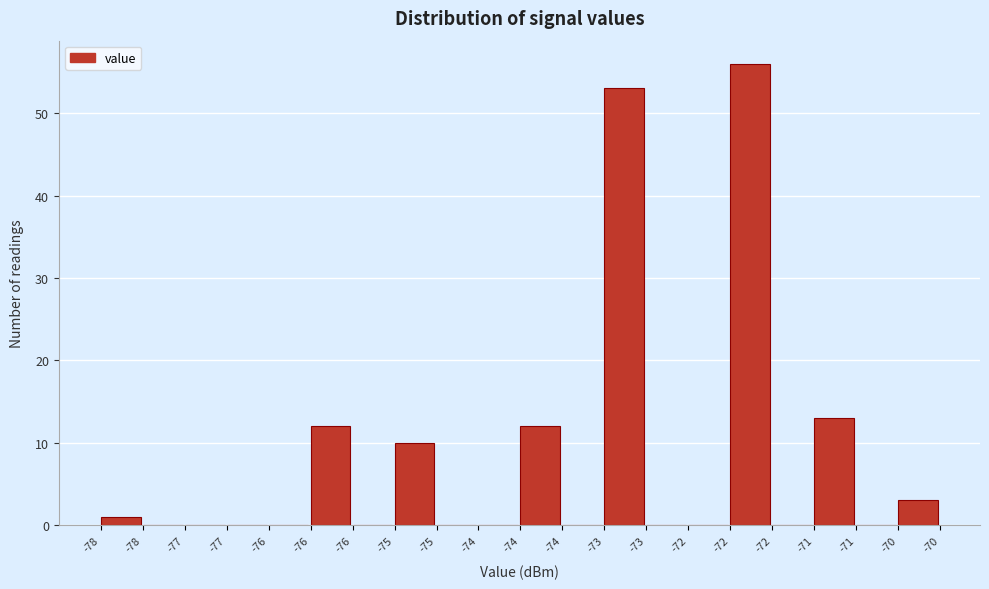

How many series are shown in this chart?

1